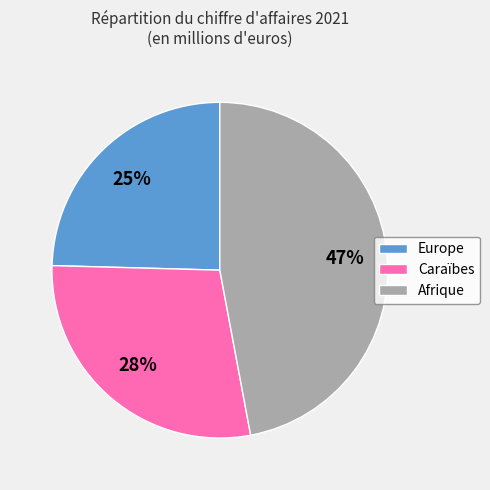

Which has a higher value, Afrique or Europe?

Afrique